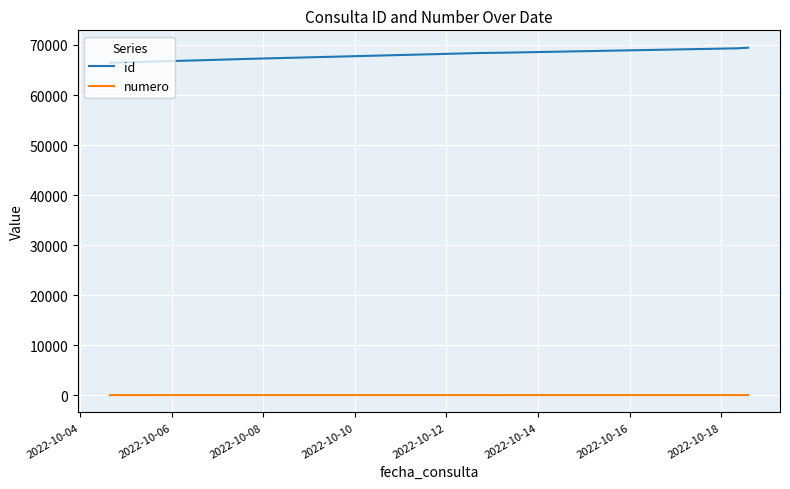

List the series in order of their overall mean, highest first.

id, numero